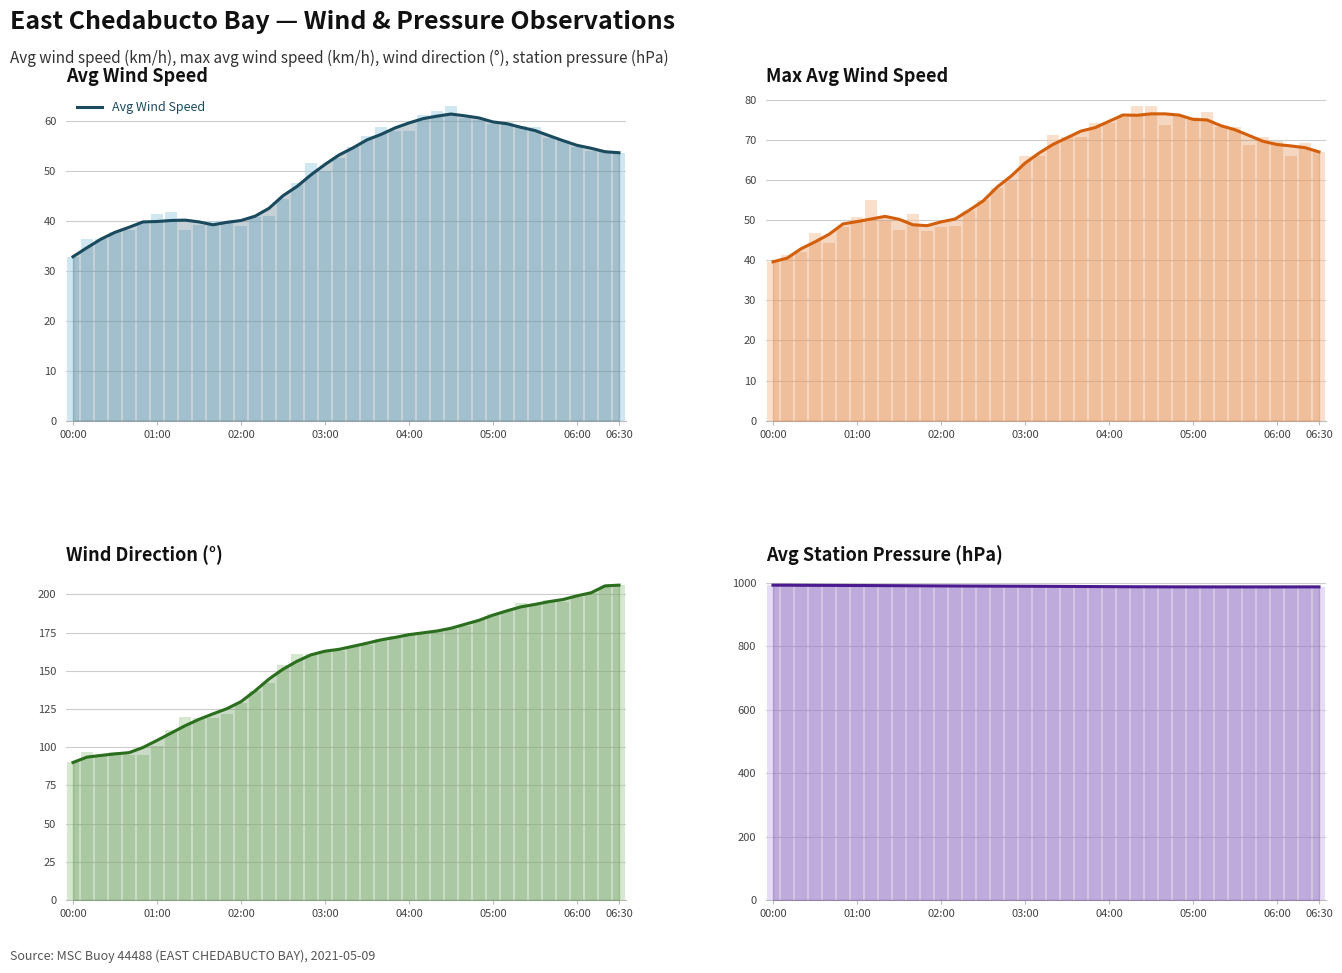

Reading right to left, what are all the values shown in this chart?

Avg Wind Speed: 53.6	53.8	54.5	55.1	56.0	57.0	58.0	58.7	59.4	59.8	60.6	61.0	61.3	60.9	60.4	59.6	58.6	57.3	56.2	54.6	53.1	51.3	49.2	46.9	45.0	42.5	40.9	40.0	39.7	39.2	39.8	40.1	40.0	39.8	39.8	38.7	37.7	36.3	34.6	32.8
Max Avg Wind Speed: 67.0	68.0	68.5	68.8	69.6	71.1	72.5	73.5	75.0	75.1	76.2	76.5	76.5	76.1	76.2	74.6	73.0	72.2	70.5	68.9	66.7	64.2	60.9	58.2	54.7	52.4	50.3	49.5	48.6	48.8	50.2	50.9	50.3	49.6	49.0	46.4	44.6	42.8	40.5	39.6
Wind Direction (°): 206.0	205.5	201.0	199.0	196.6	195.2	193.4	191.8	189.2	186.4	183.0	180.4	177.8	176.0	174.8	173.6	171.8	170.2	168.0	166.0	164.0	162.8	160.4	156.2	151.0	144.6	136.8	129.8	125.2	121.8	118.2	114.0	109.2	104.4	99.8	96.4	95.6	94.6	93.5	90.0
Avg Station Pressure (hPa): 986.4	986.4	986.3	986.3	986.3	986.3	986.3	986.3	986.4	986.4	986.4	986.5	986.6	986.8	986.9	987.2	987.4	987.6	987.9	988.1	988.3	988.5	988.7	988.8	989.0	989.1	989.3	989.5	989.7	989.9	990.1	990.3	990.5	990.7	990.9	991.1	991.3	991.5	991.8	991.9